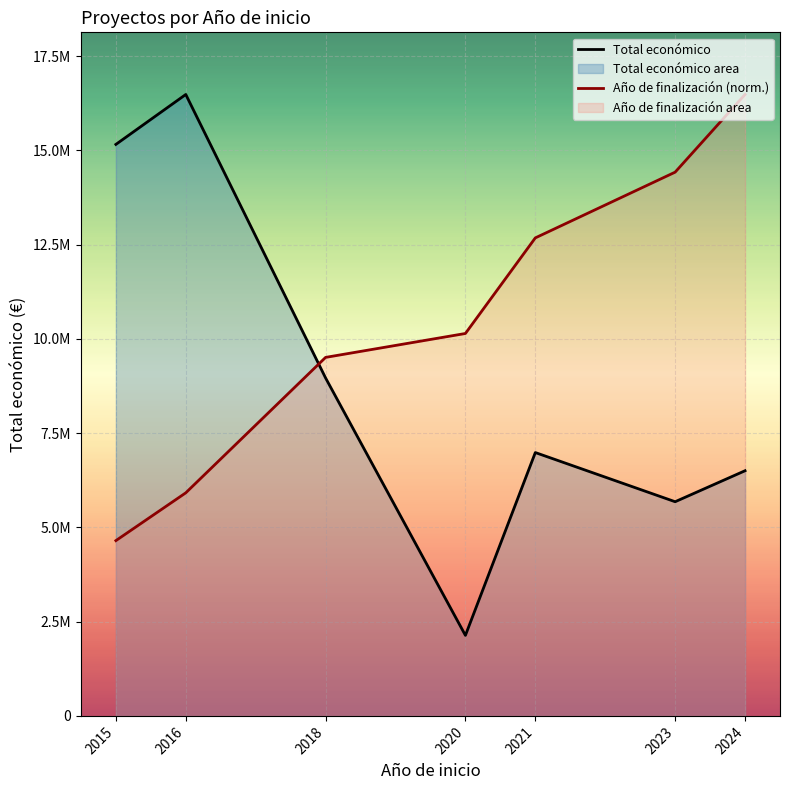

True or false: Total económico has more than 0 points higher than both neighbors.

True